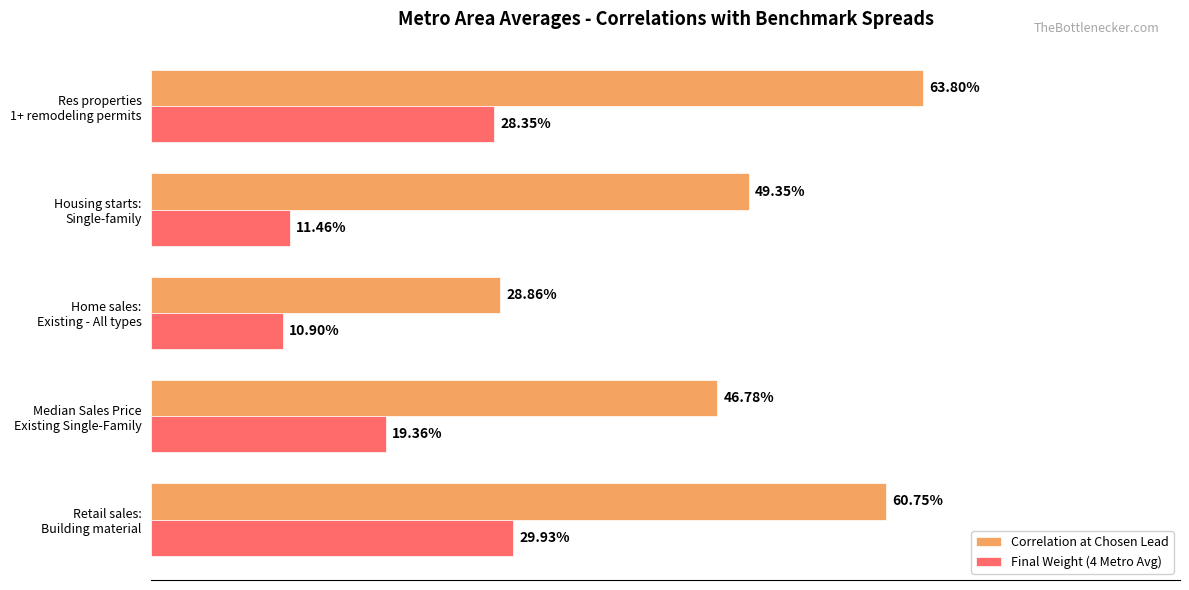

What are all the series names shown in the legend?

Correlation at Chosen Lead, Final Weight (4 Metro Avg)